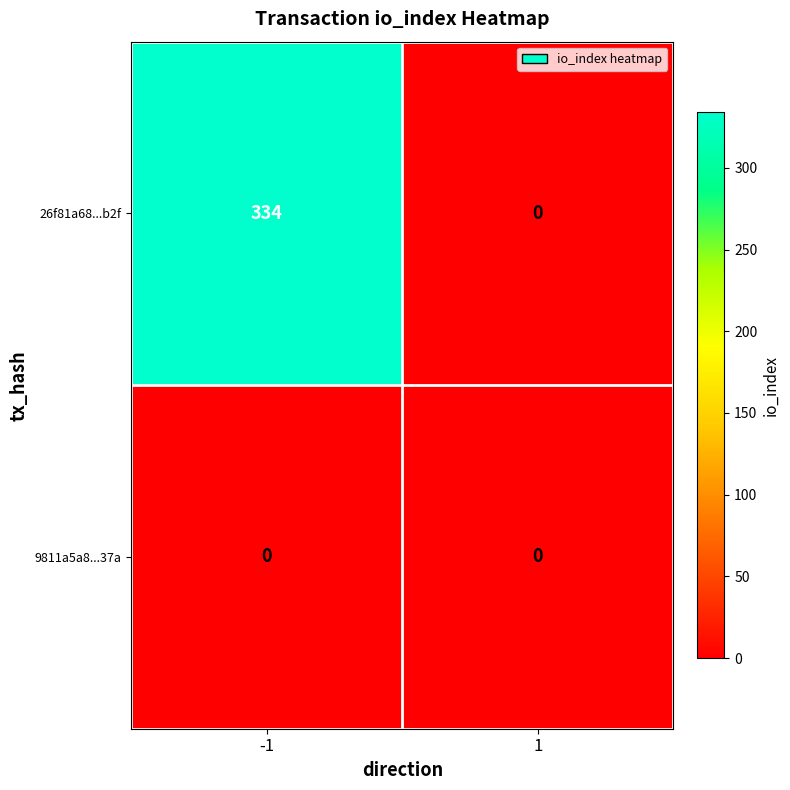

Which series has the largest range (max minus min)?

26f81a68...b2f